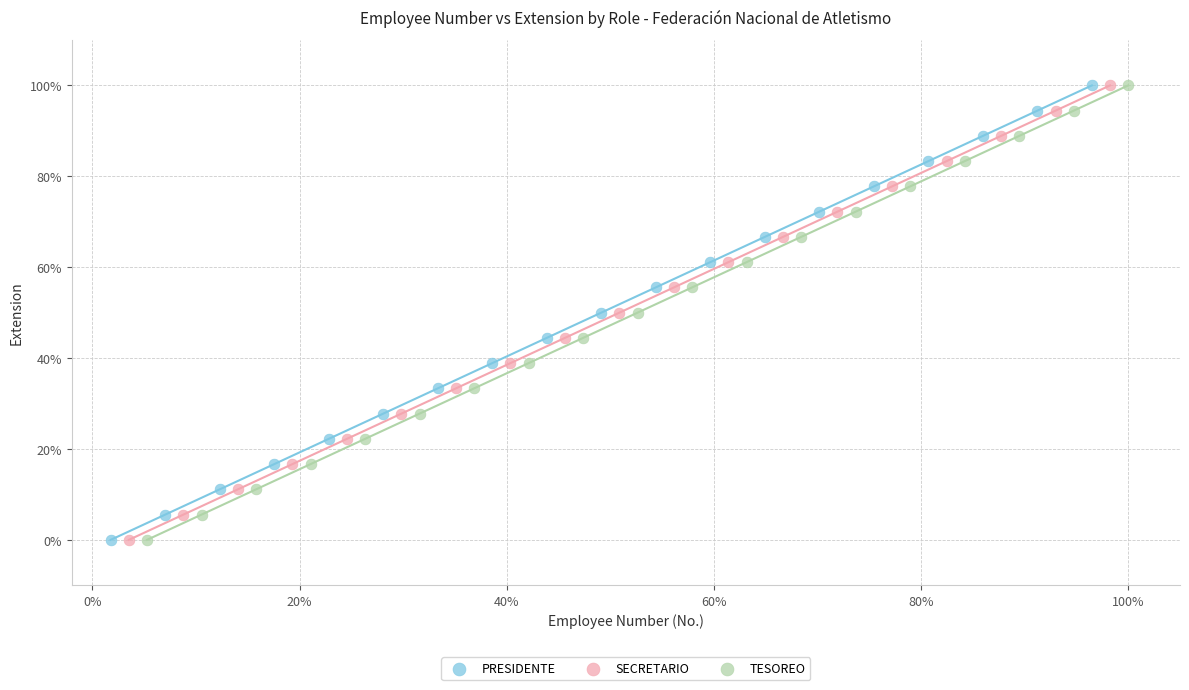

What are all the series names shown in the legend?

PRESIDENTE, SECRETARIO, TESOREO